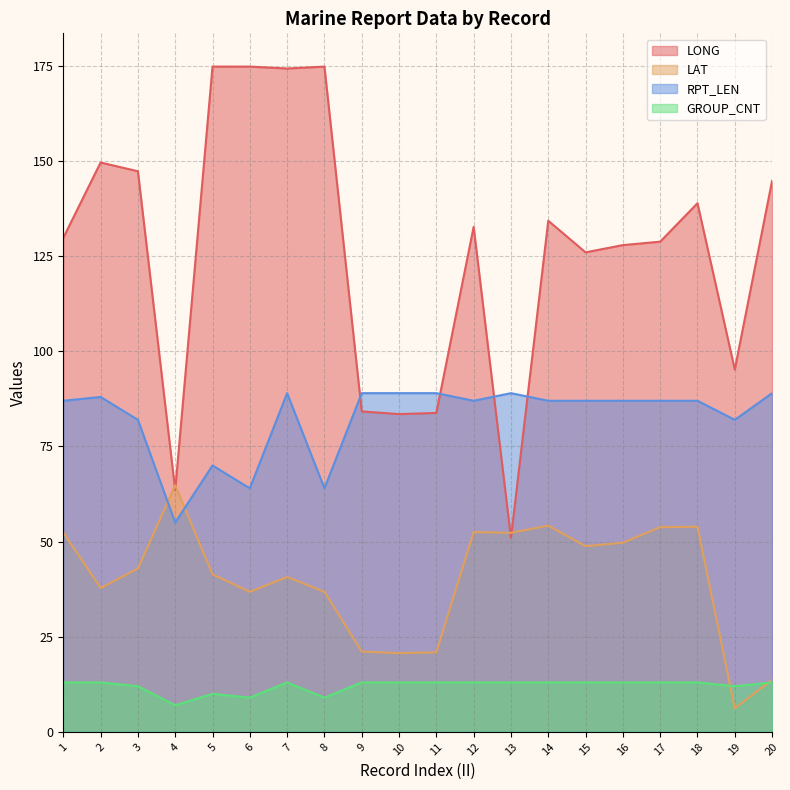

At which category does RPT_LEN reach its first local peak?

2